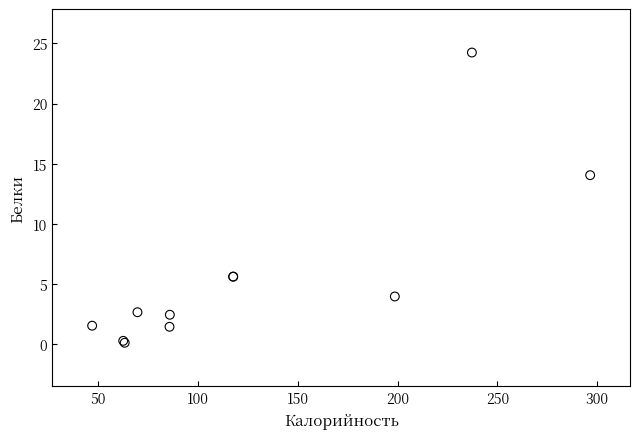

What Y value in the scatter plot is closest to 12?

14.0